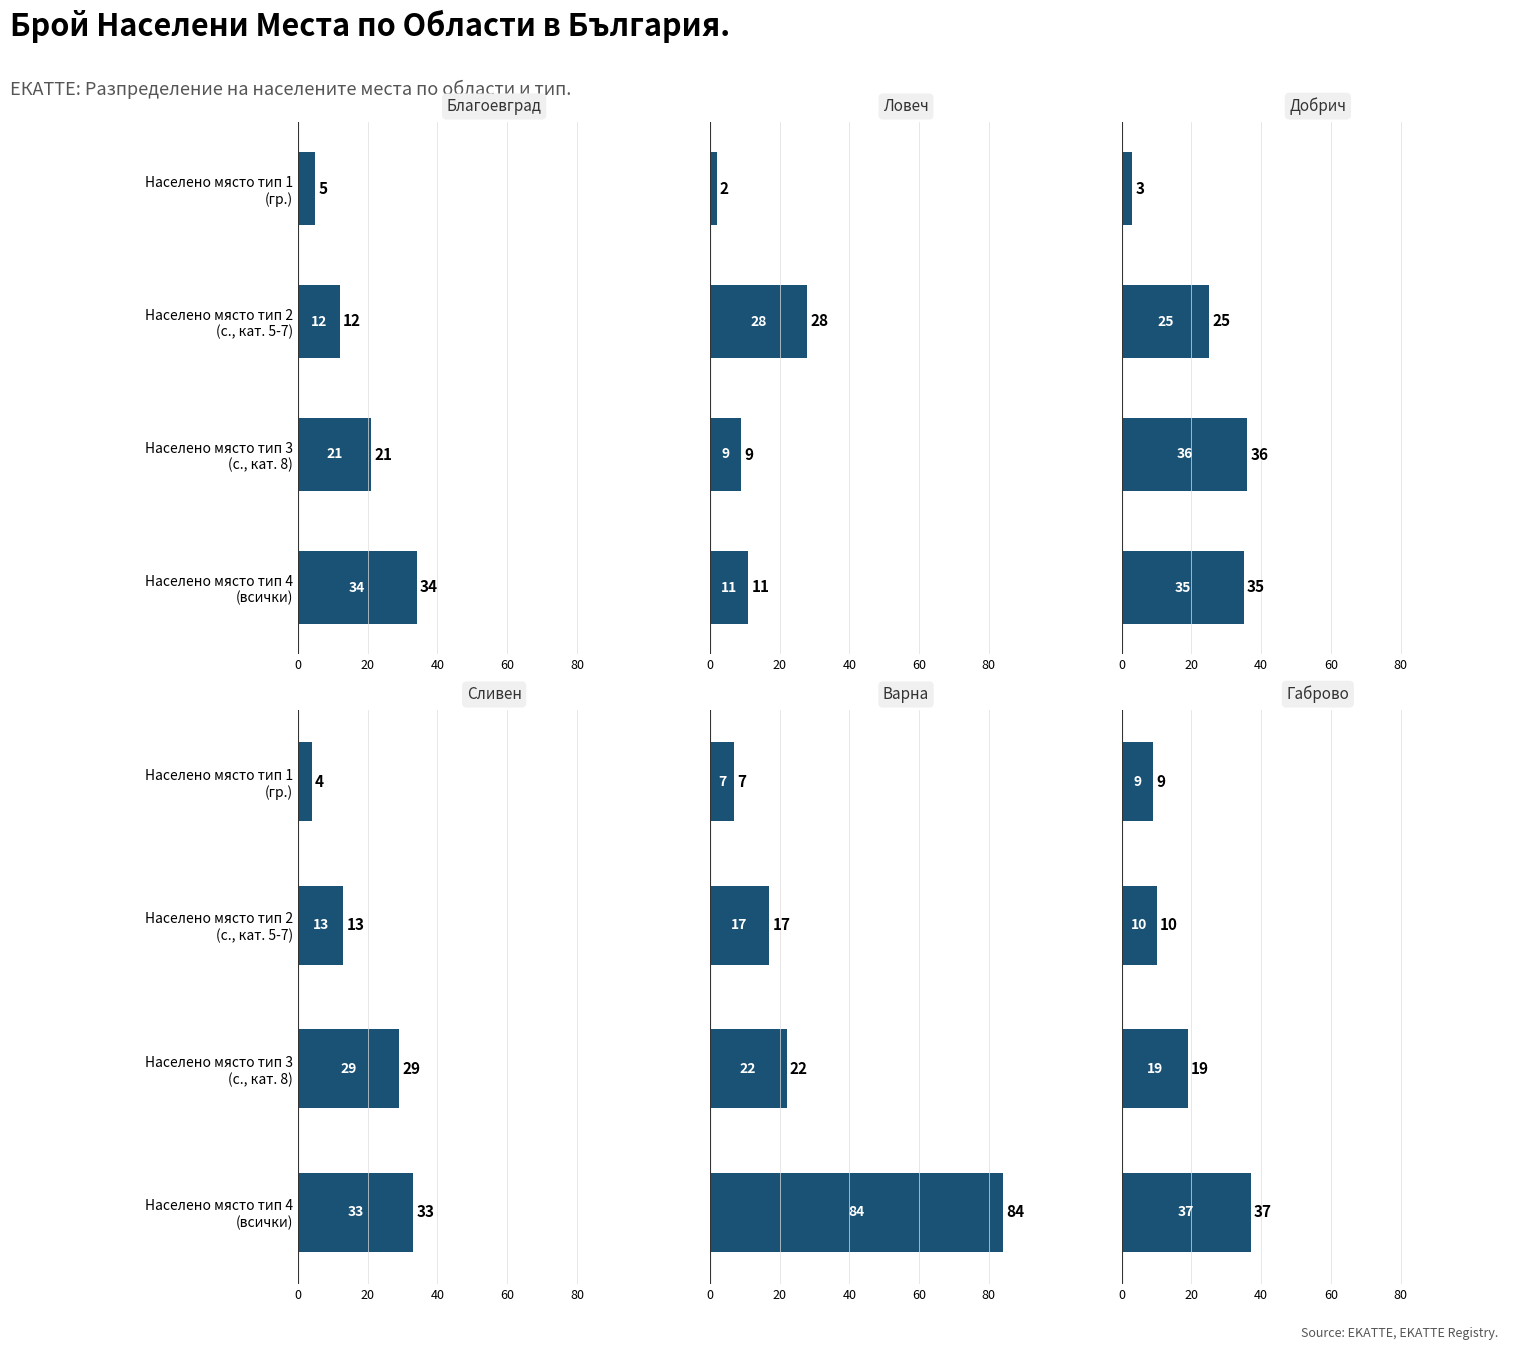

What is the sum of all обл. Ловеч values?

50